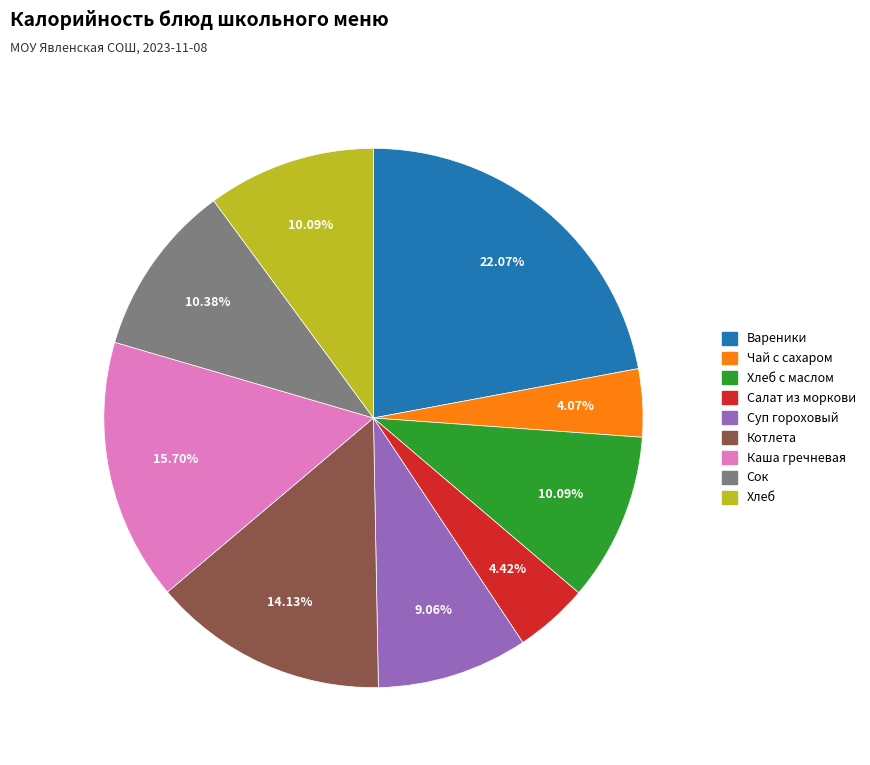

Is there a majority slice in this chart?

No